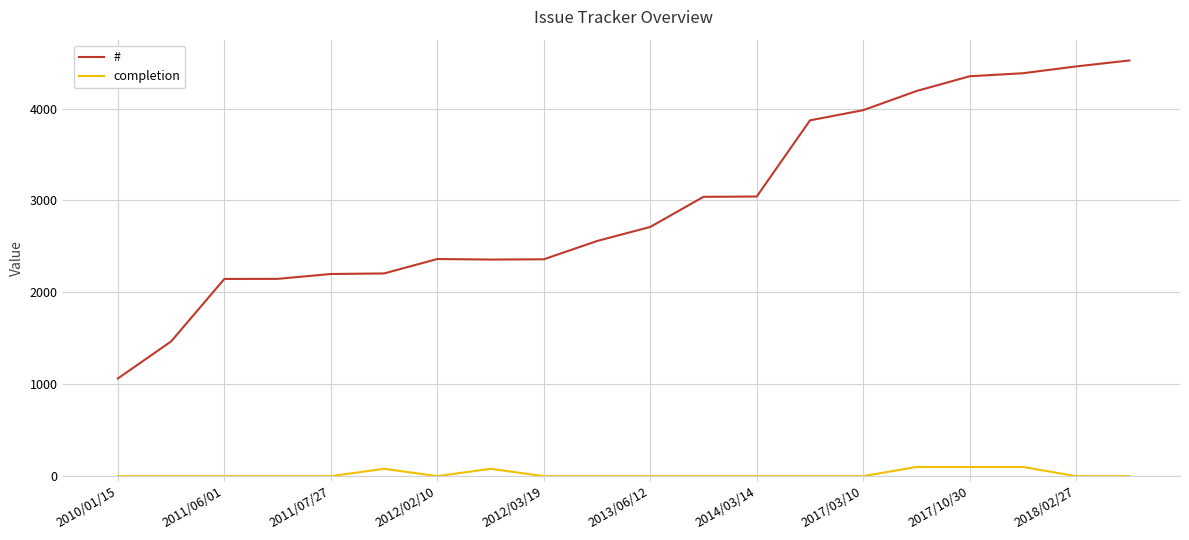

What are all the series names shown in the legend?

#, completion